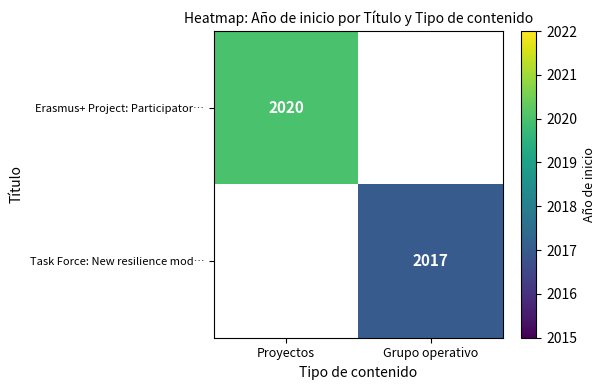

The value of Task Force: New resilience mod… at Grupo operativo is 2890. True or false?

False